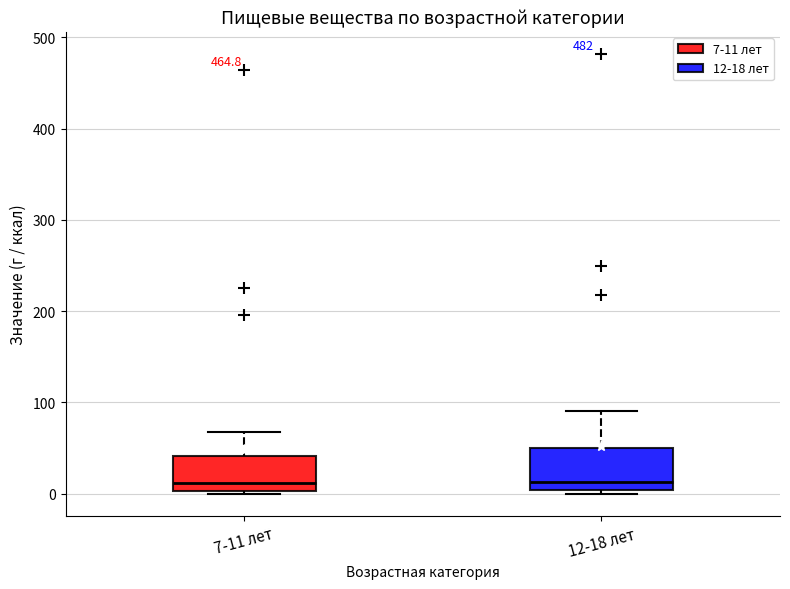

Where does the median line of the box for 7-11 лет sit on the y-axis? The values are not printed on the chart, so give them approximately, as read against the axis.

10